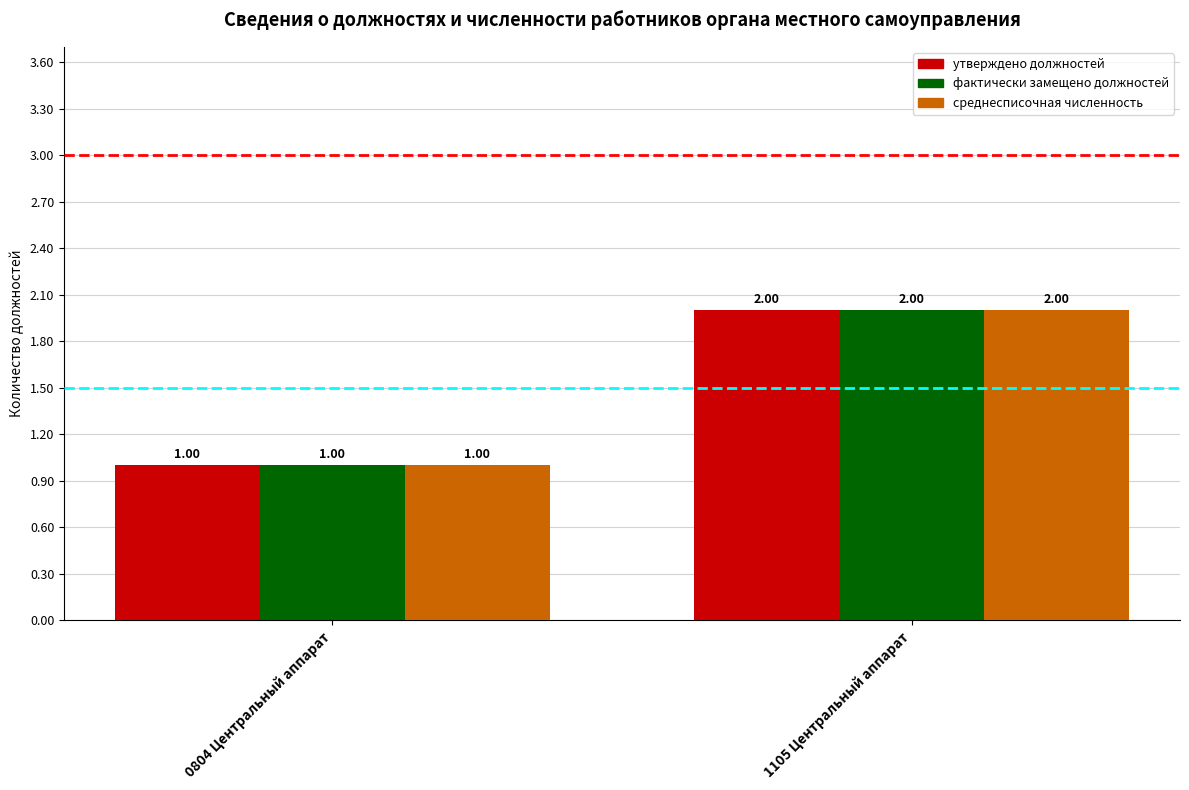

What is the average value of the утверждено должностей series?

2